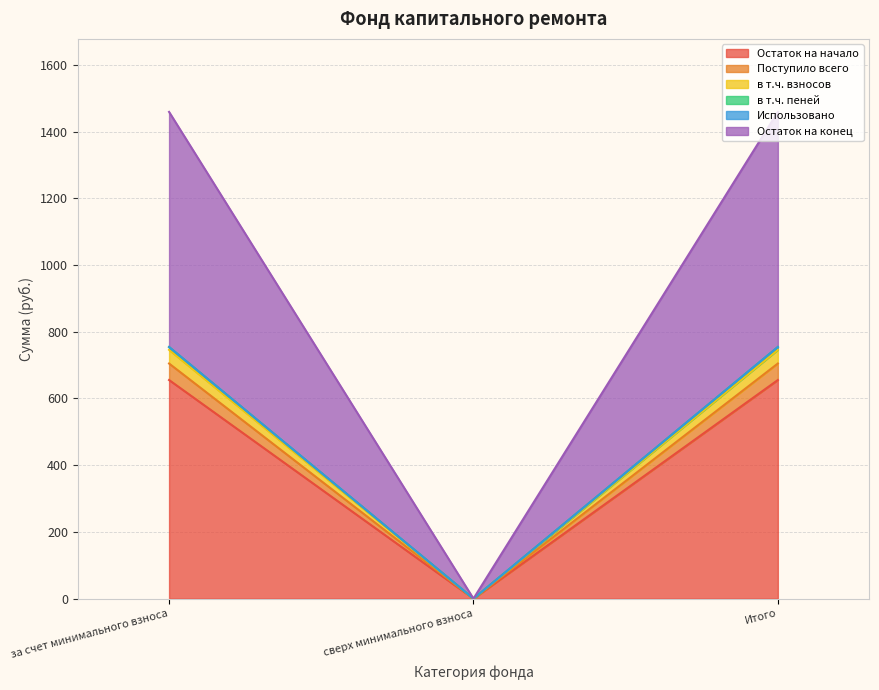

Which category has the lowest value in the Остаток на начало series?

сверх минимального взноса